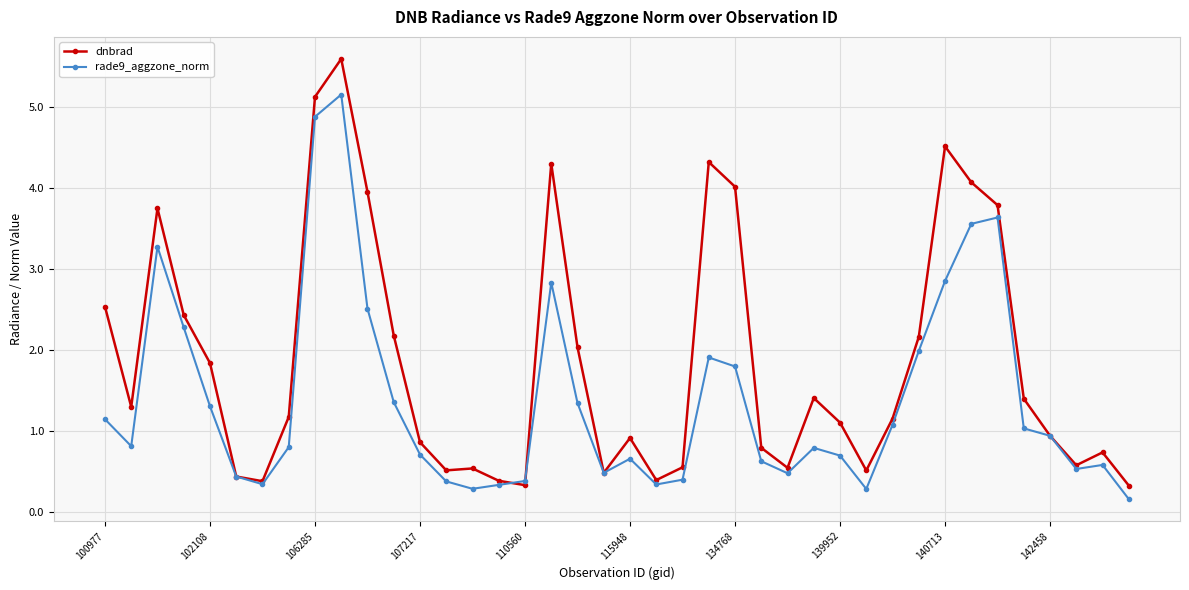

List the series in order of their peak value, lowest first.

rade9_aggzone_norm, dnbrad